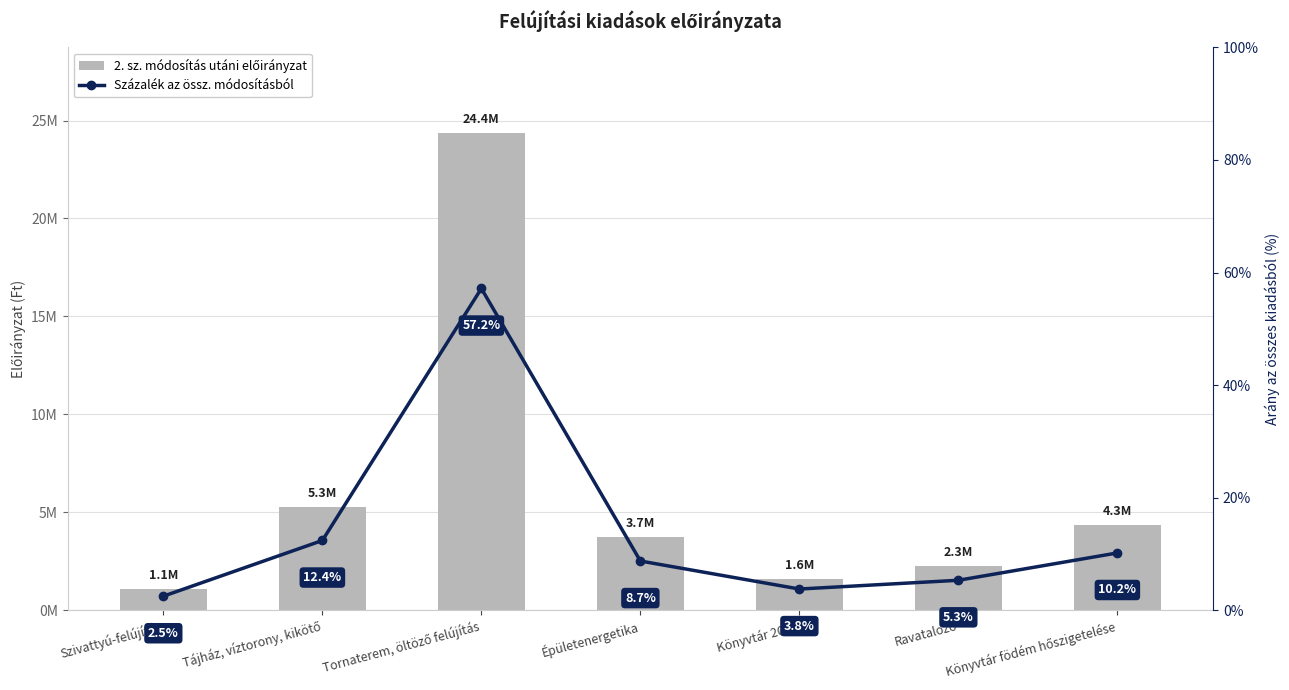

Which series has the largest range (max minus min)?

2. sz. módosítás utáni előirányzat